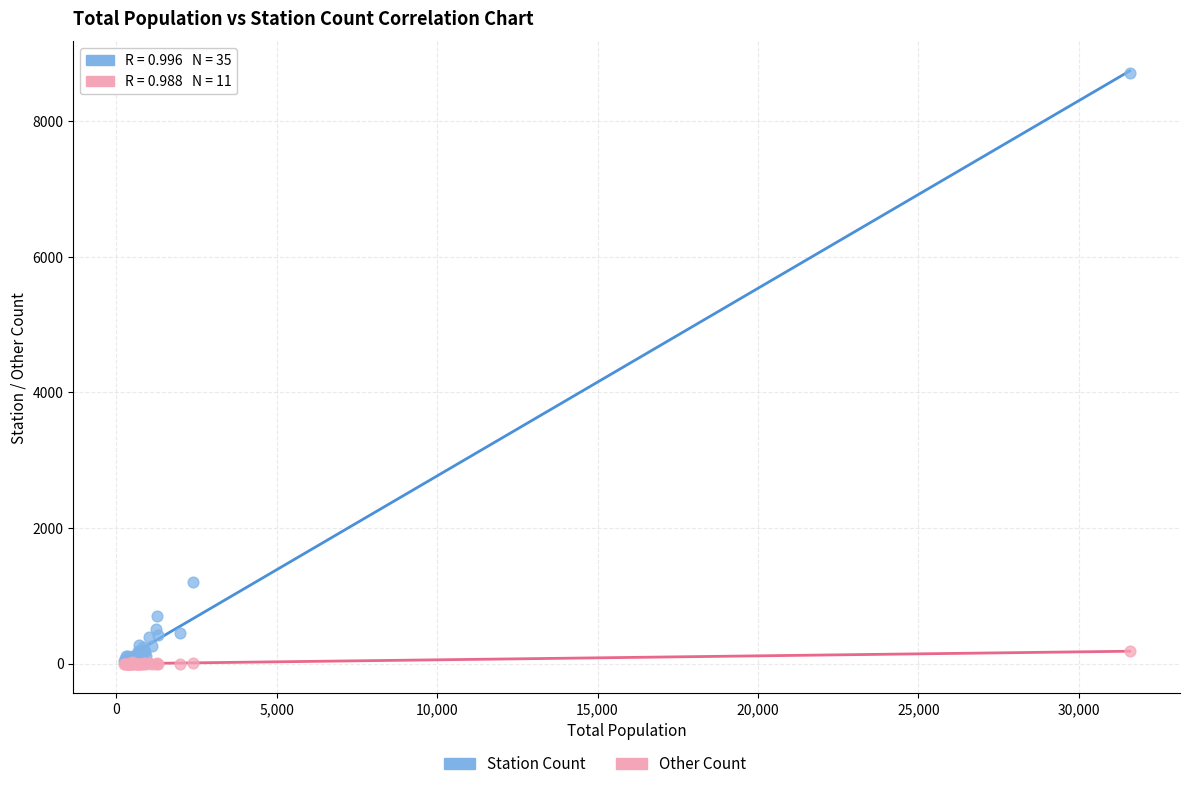

In the Station Count series, what Y value is closest to 4374?

1207